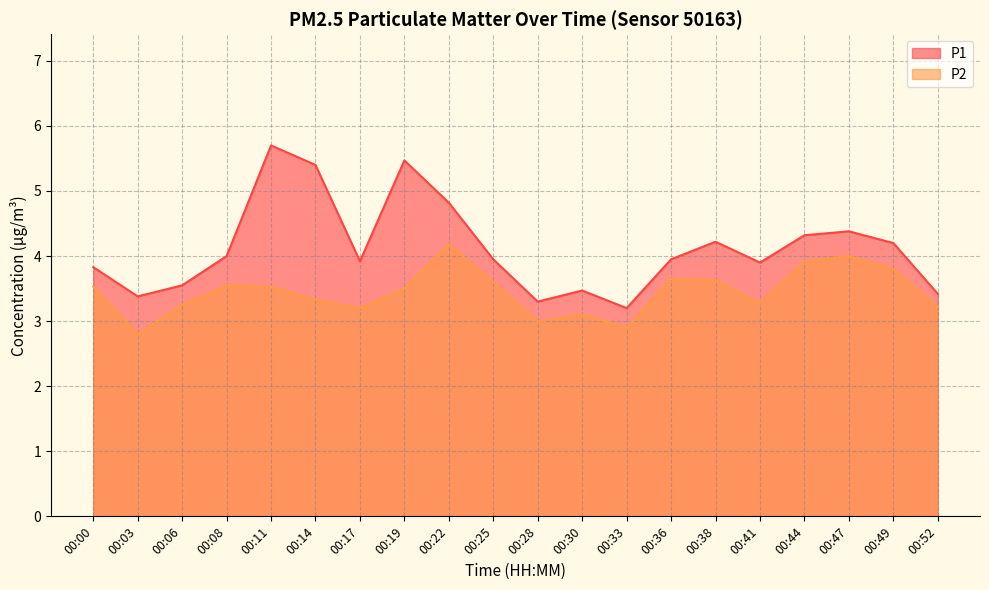

True or false: P2 and P1 intersect in this chart.

False